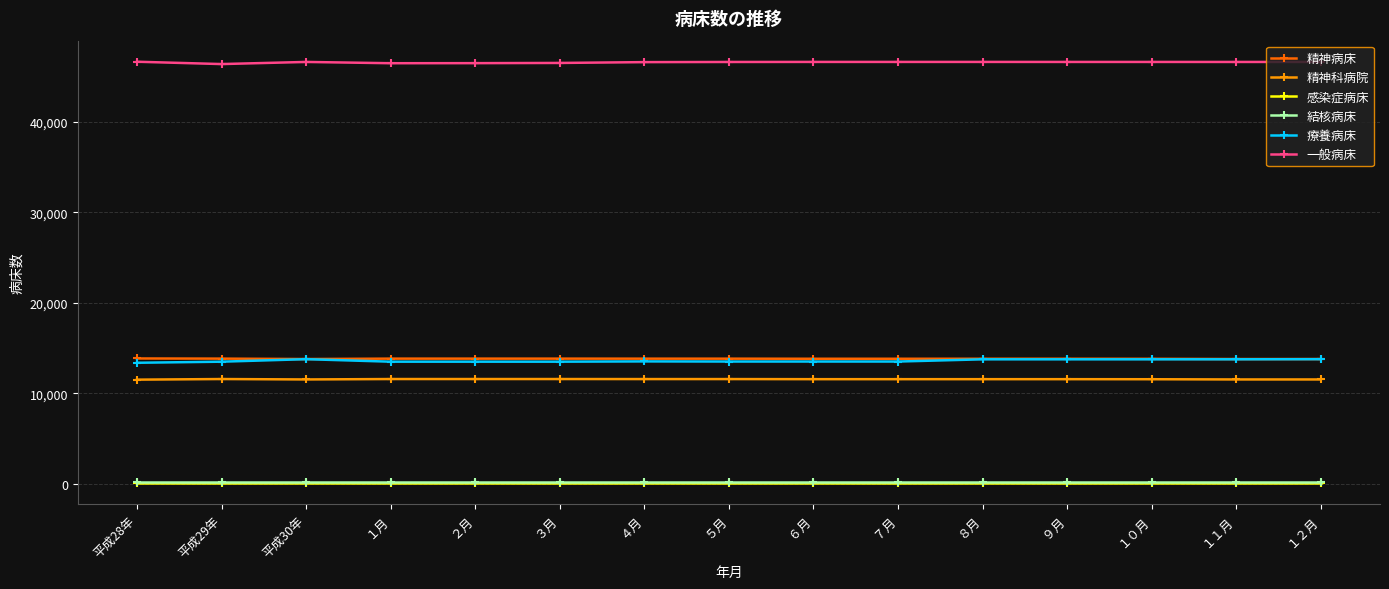

What is the minimum value for 精神病床?

13788